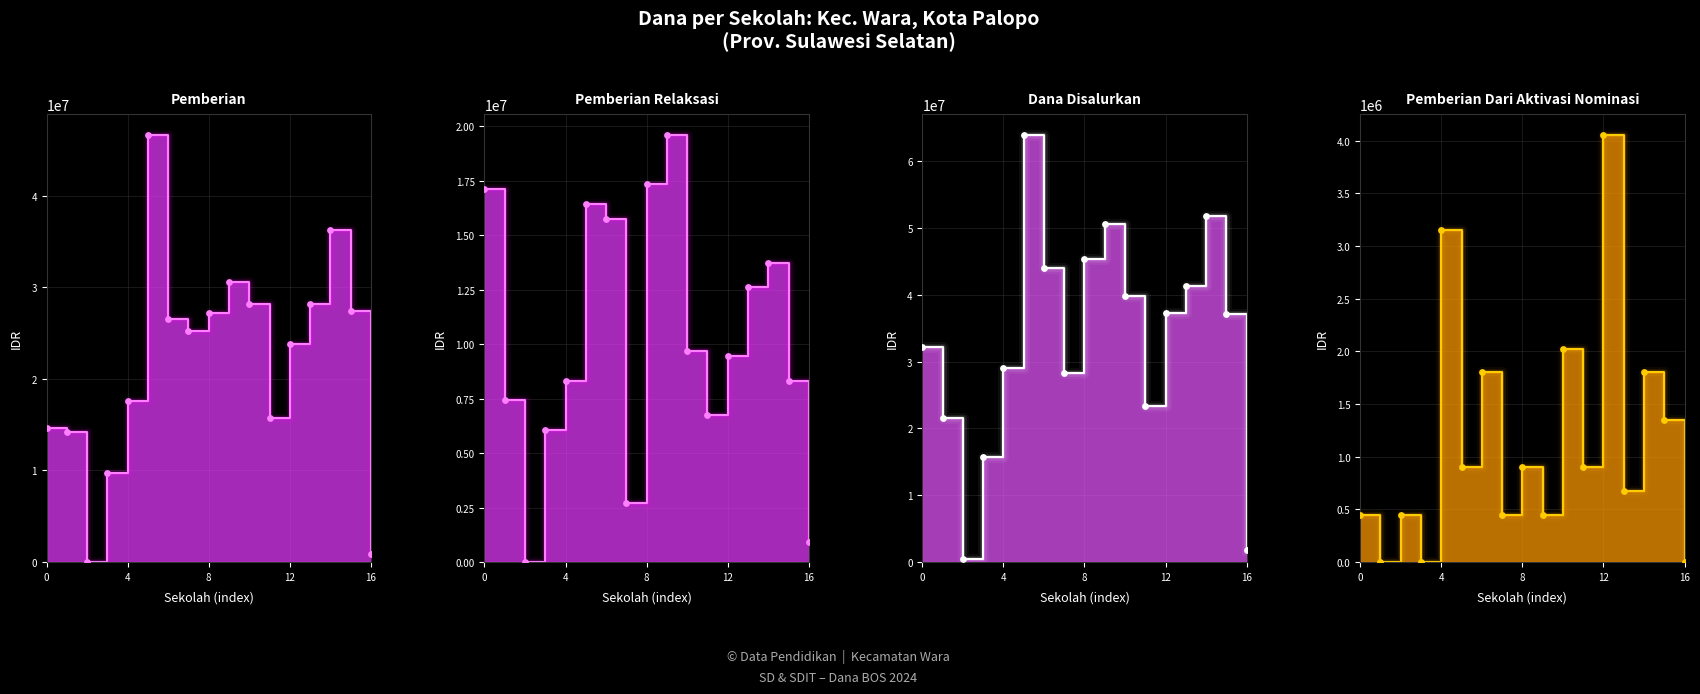

Which series has the largest total across all categories?

Dana Disalurkan